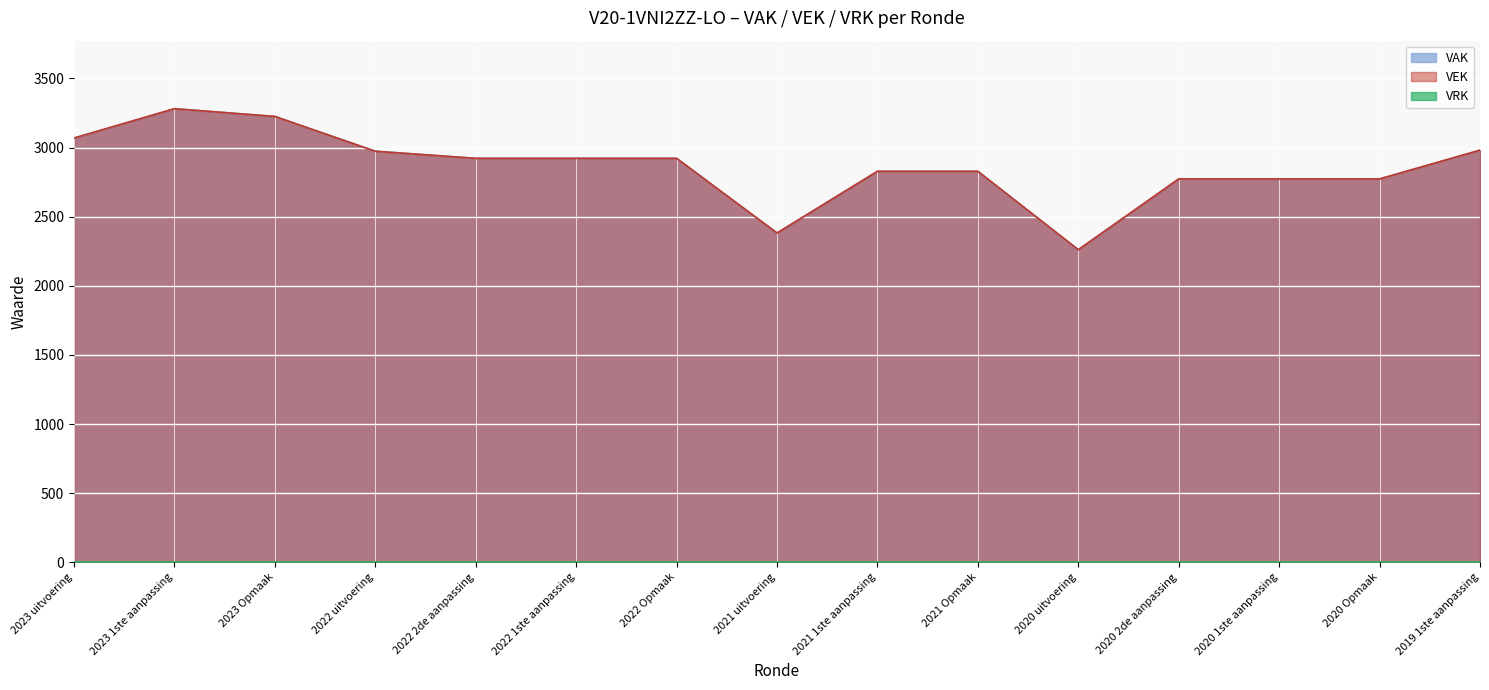

At which label does VAK reach its minimum?

2020 uitvoering